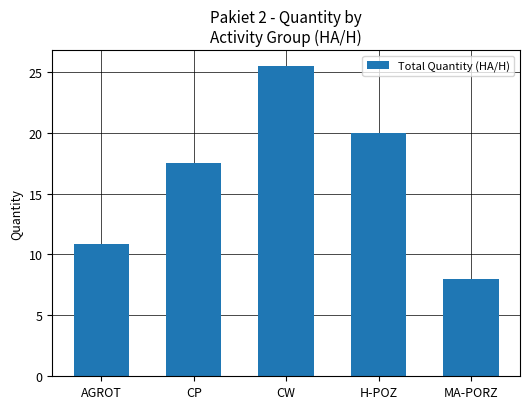

What is the label of the 2nd bar from the right?

H-POZ